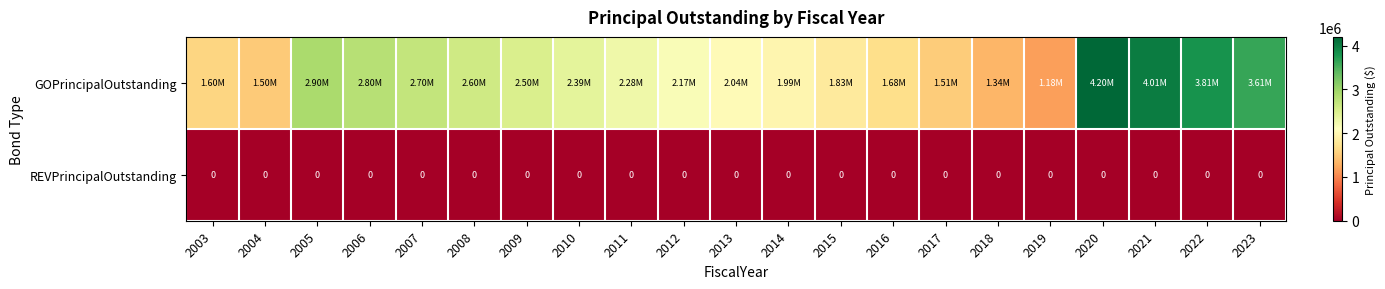

Is it true that GOPrincipalOutstanding equals 3238047 at 2013?

False